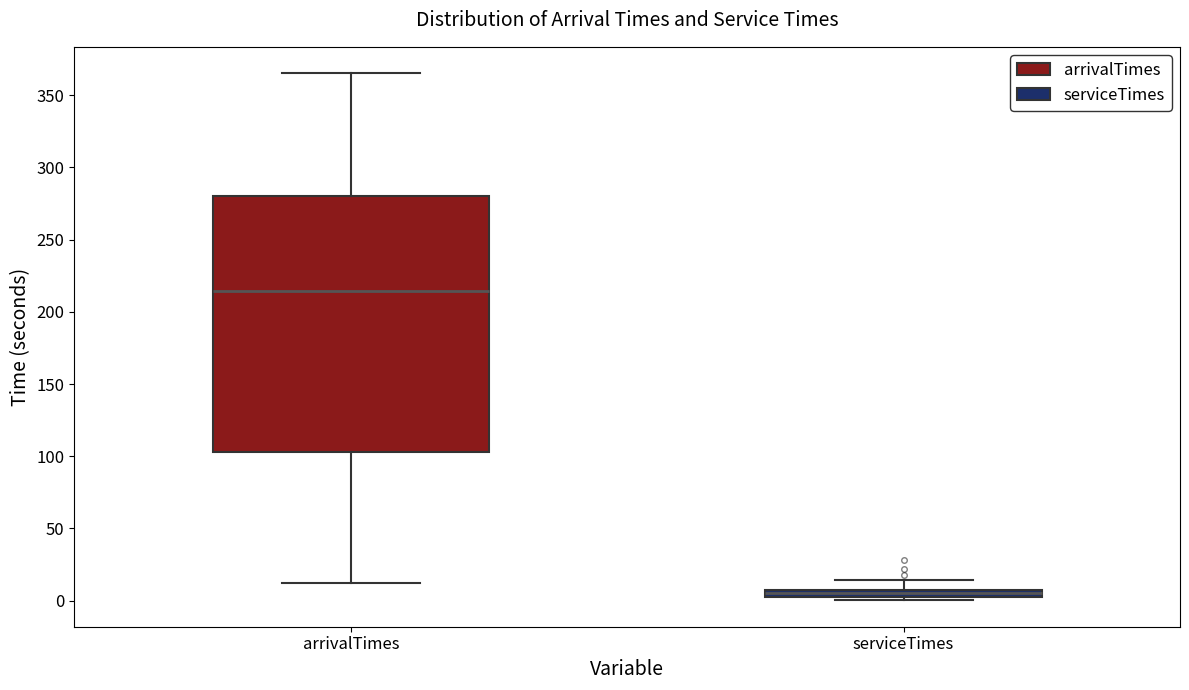

Comparing the boxes themselves (not the whiskers), which one is the tallest?

arrivalTimes